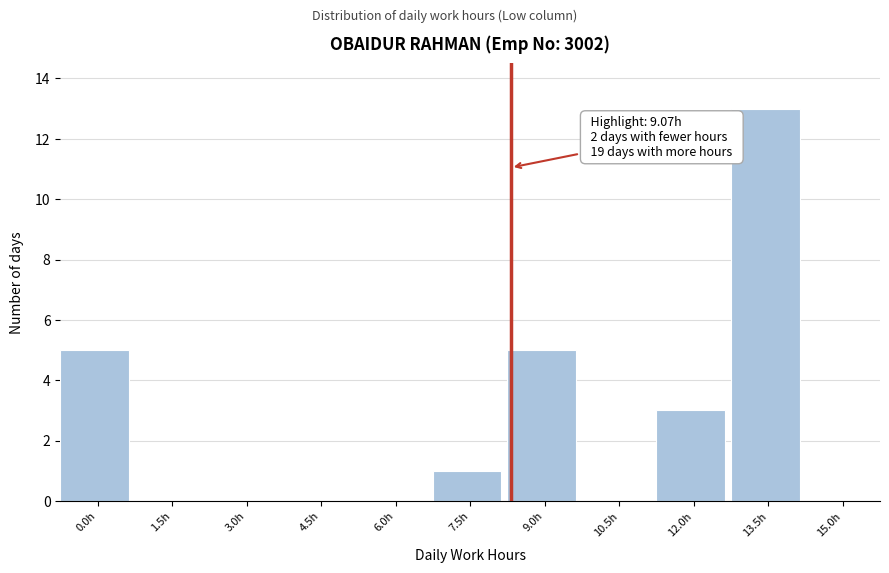

Reading left to right, list all the values displayed in this chart.

0.0h=5	1.5h=0	3.0h=0	4.5h=0	6.0h=0	7.5h=1	9.0h=5	10.5h=0	12.0h=3	13.5h=13	15.0h=0